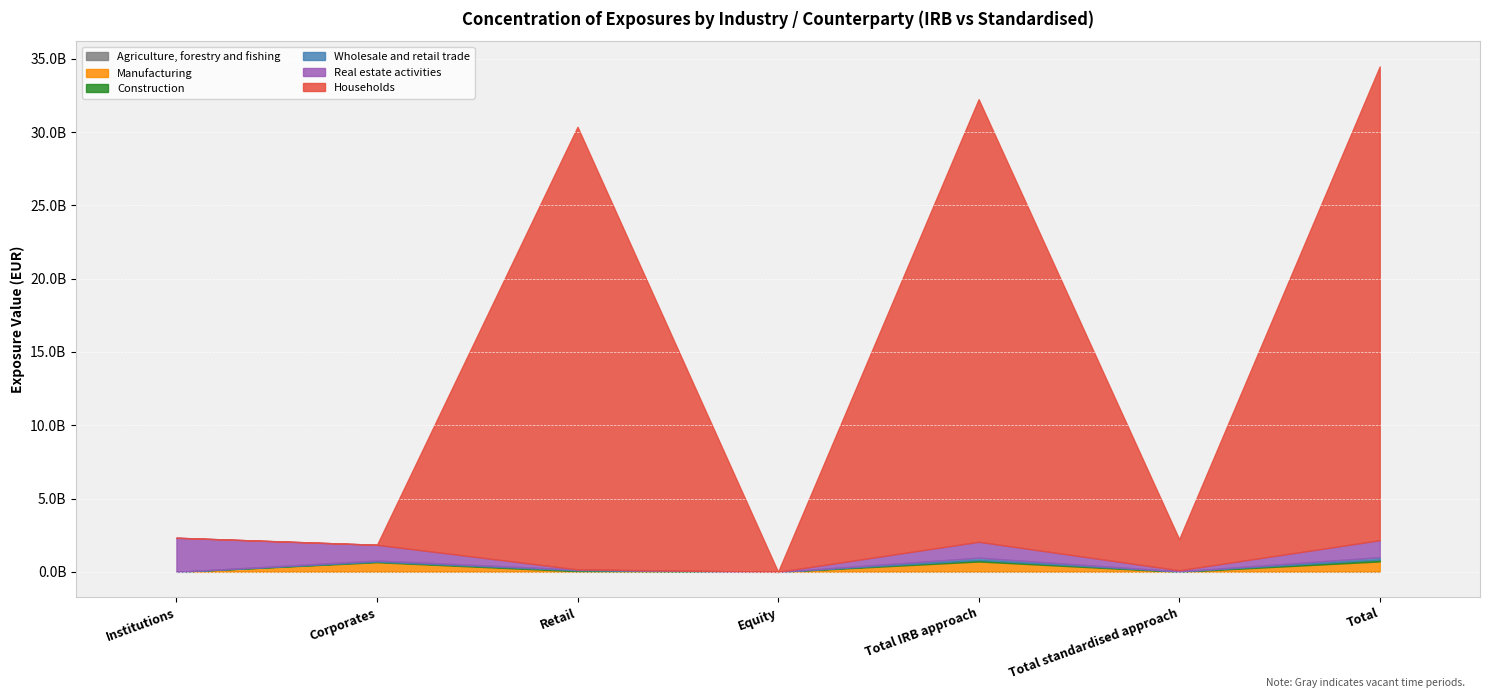

Does the chart display data point markers on the line(s)?

No